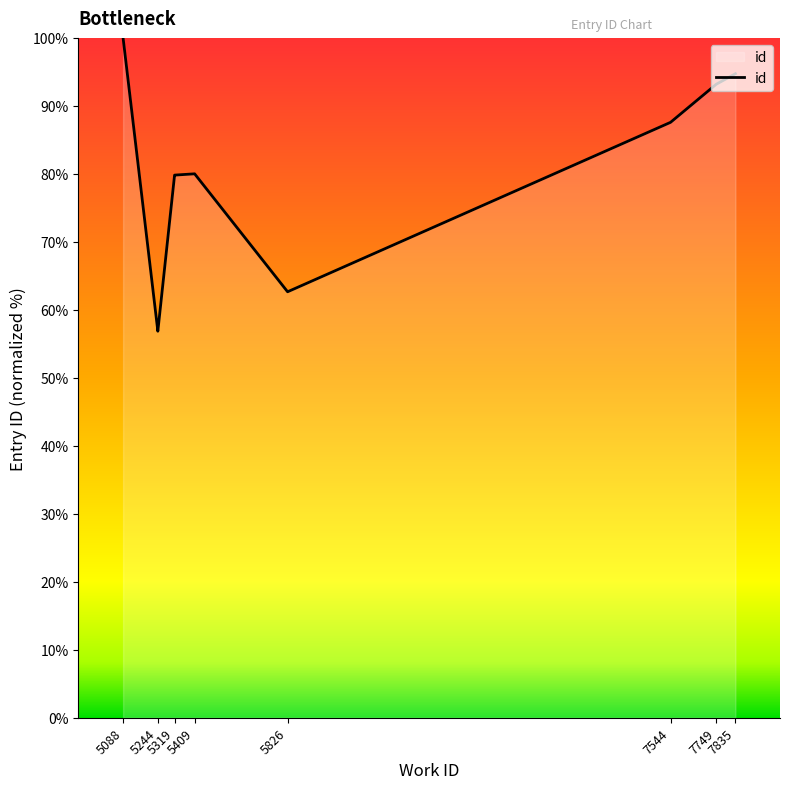

At which category does the chart reach its peak across all series?

5088